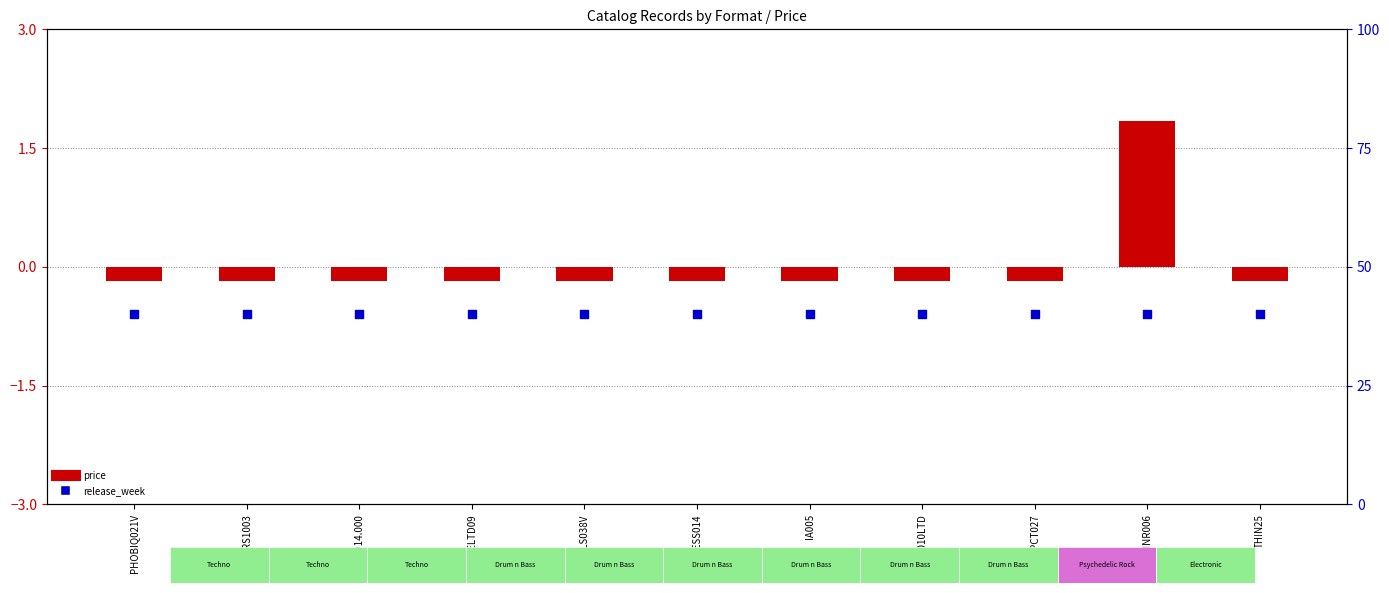

Which series reaches the maximum Y coordinate?

release_week